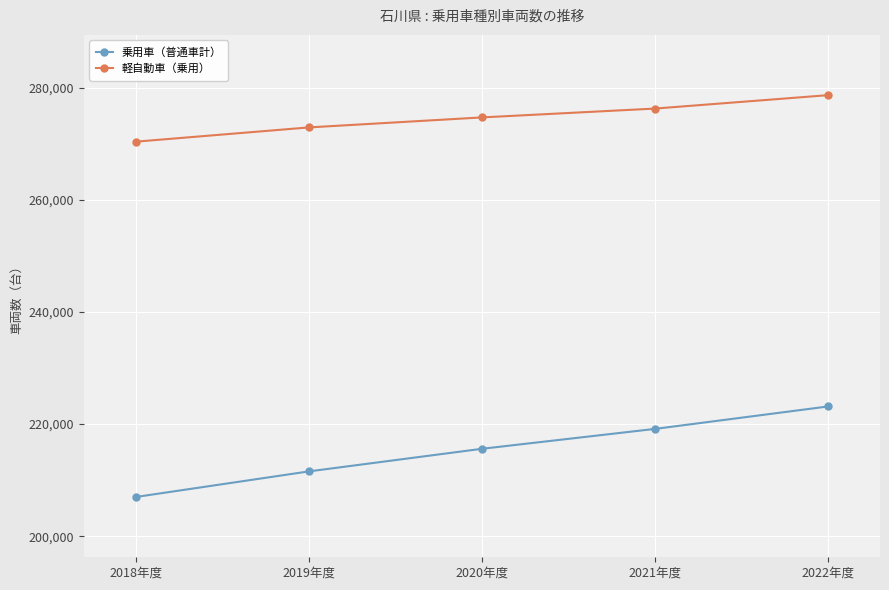

Is the value of 乗用車（普通車計） at 2020年度 greater than the value of 軽自動車（乗用） at 2021年度?

No